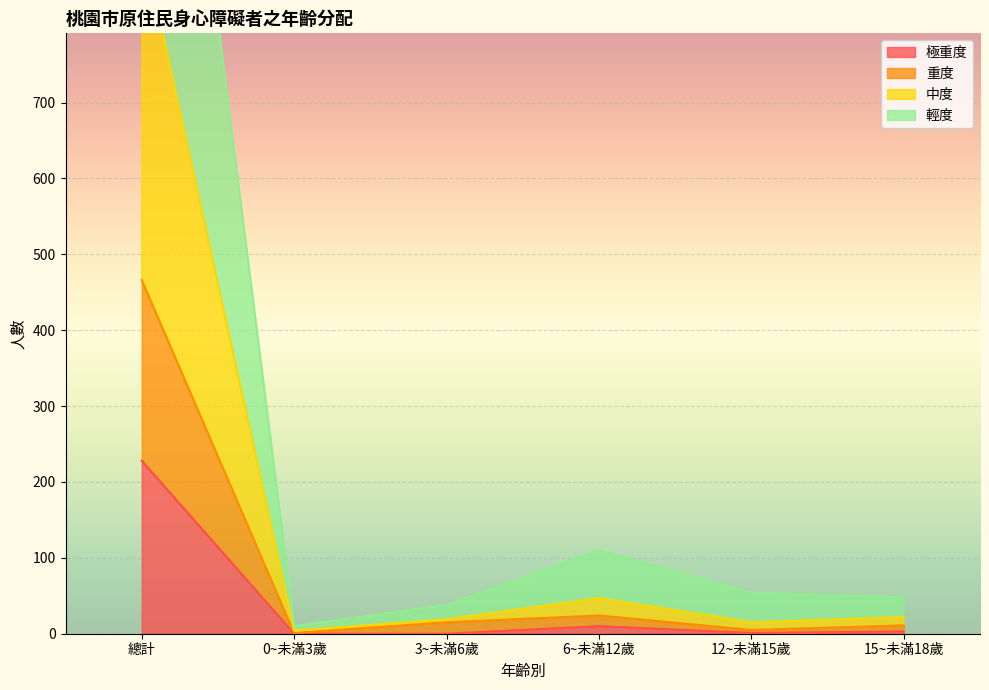

True or false: 中度 and 輕度 intersect in this chart.

False